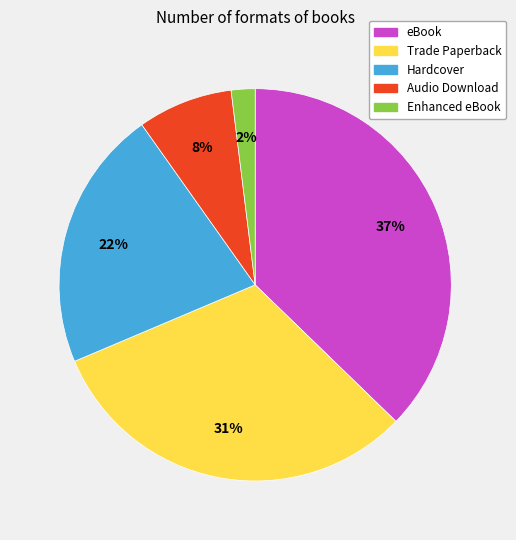

The Trade Paperback slice represents 31% of the pie. True or false?

True